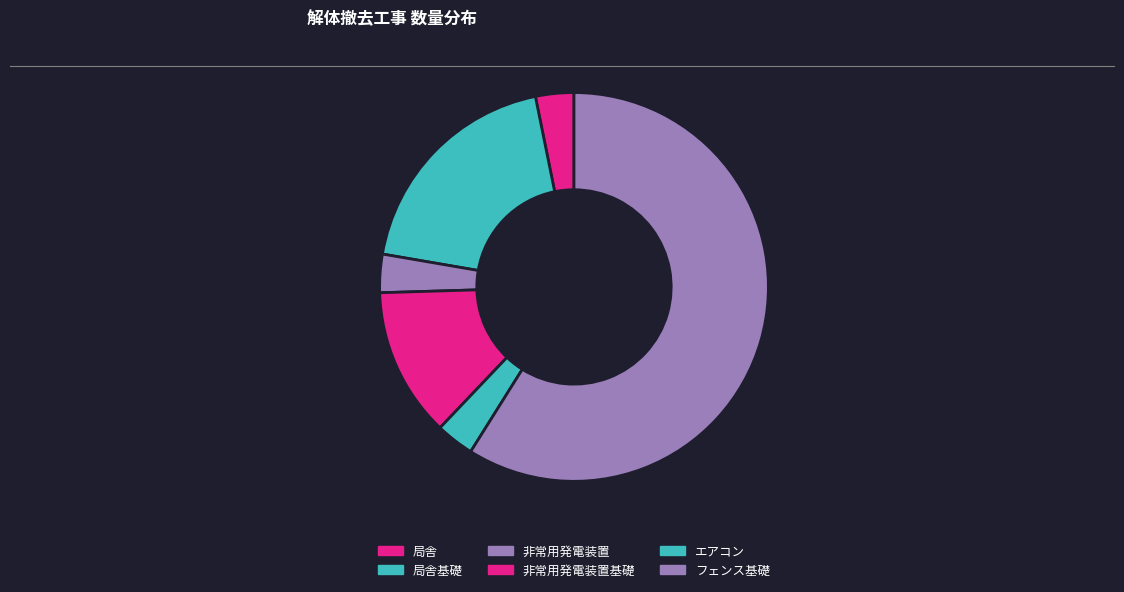

How many segments does this pie chart have?

6